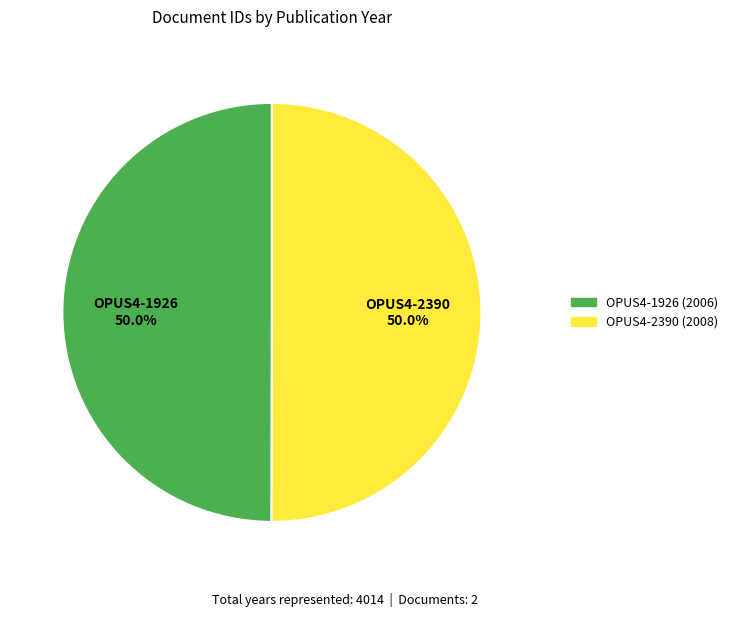

What is the ratio of the value at OPUS4-2390 to the value at OPUS4-1926?

1.0